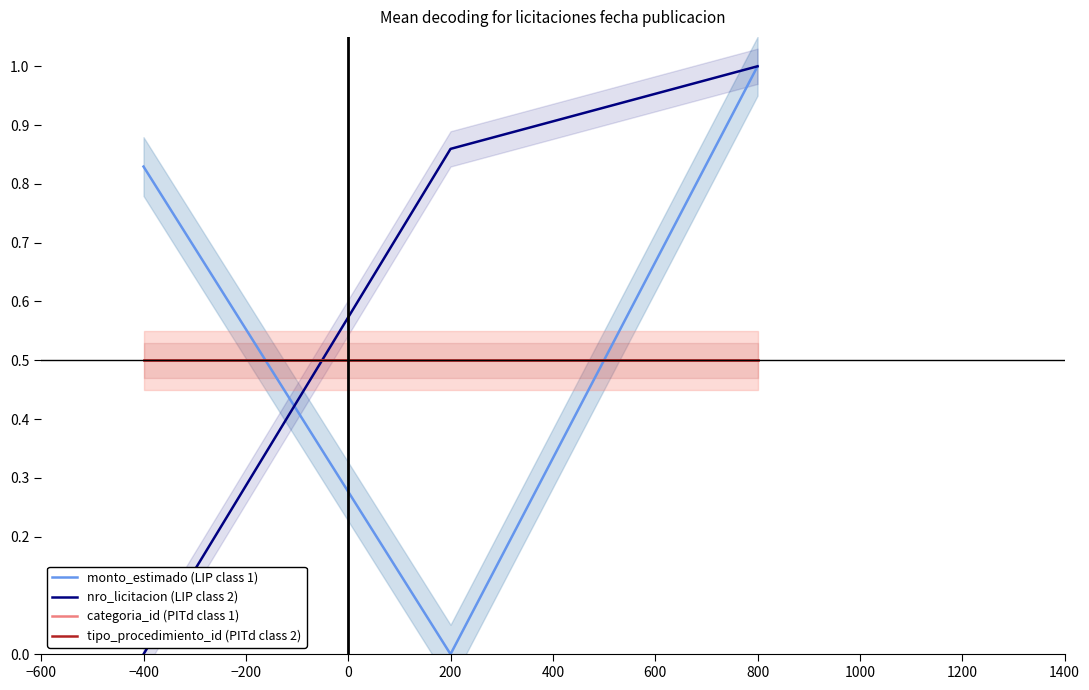

How many series are shown in this chart?

4